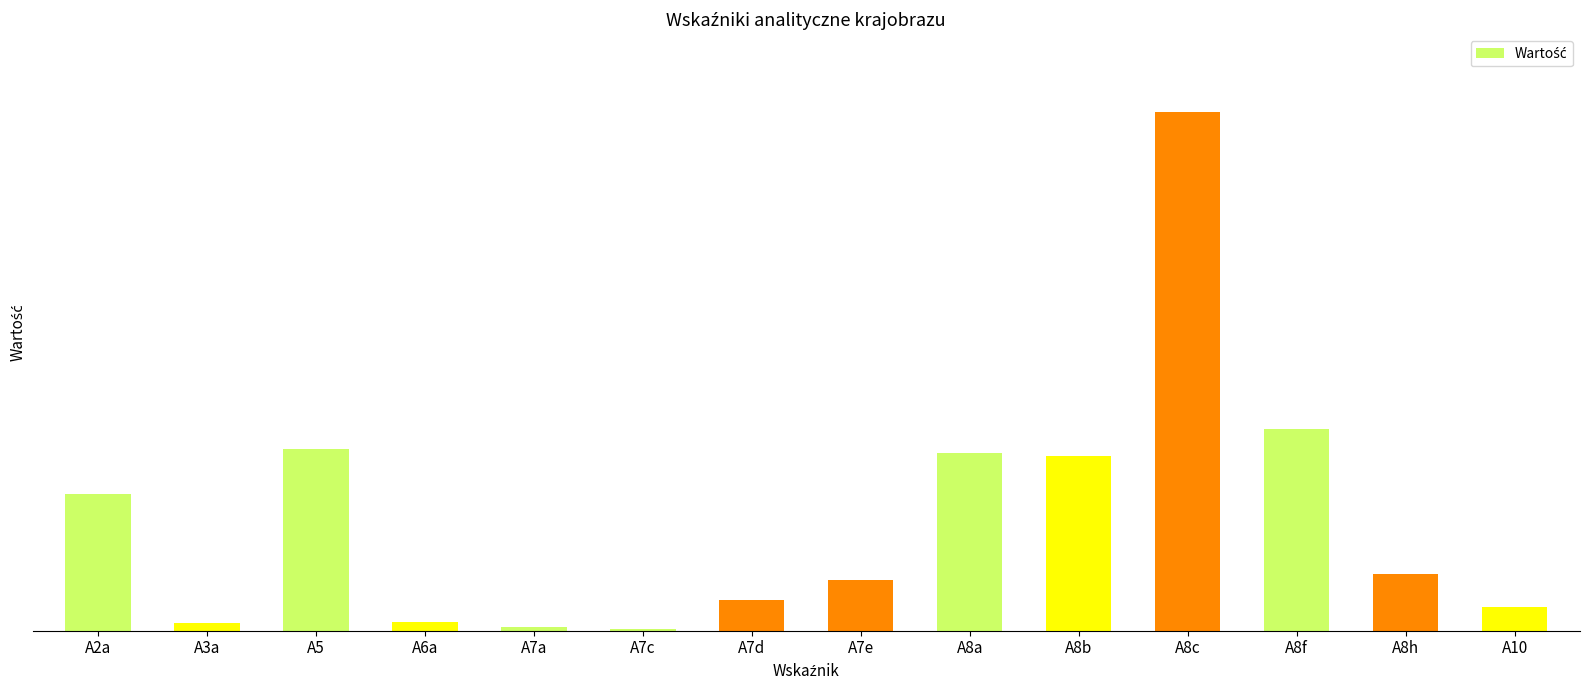

Are the bars horizontal?

No